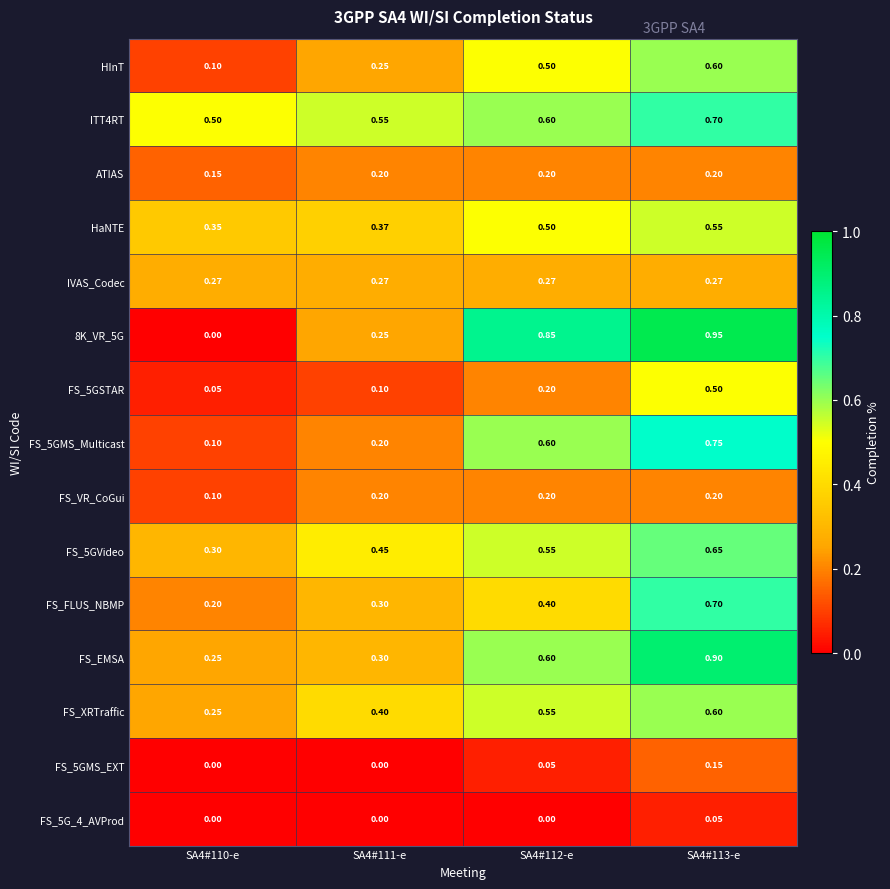

Which series has the widest spread of values?

8K_VR_5G